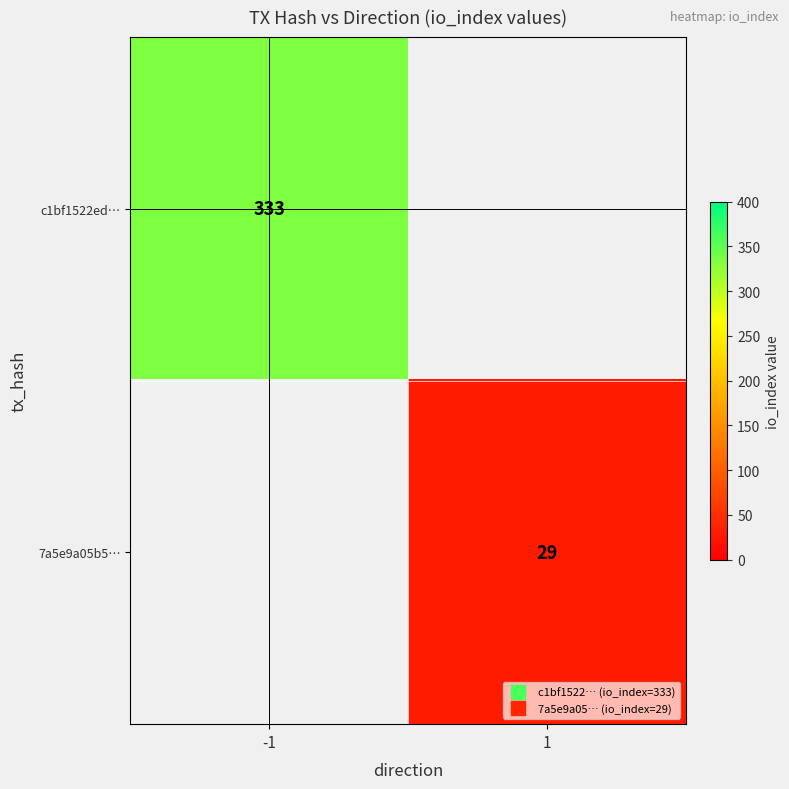

At which label does 7a5e9a05b5… reach its peak?

1